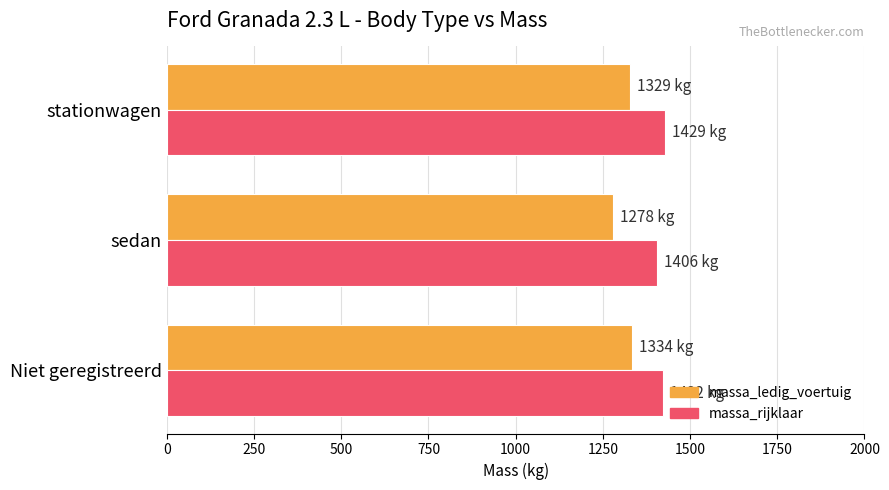

What is the average value of the massa_rijklaar series?

1419